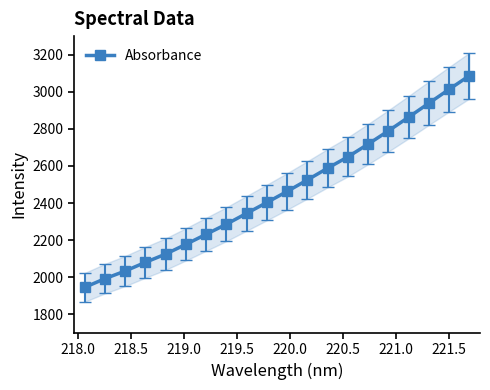

True or false: there are more than 1 points higher than both neighbors.

False